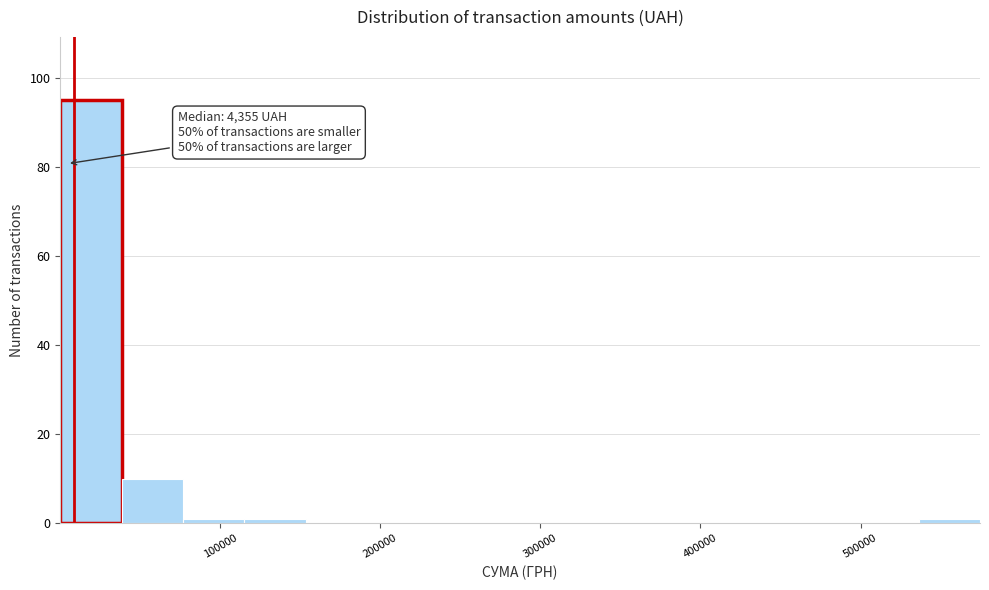

Read against the x-axis, roughly where is the centre of the tallest bar?

20000